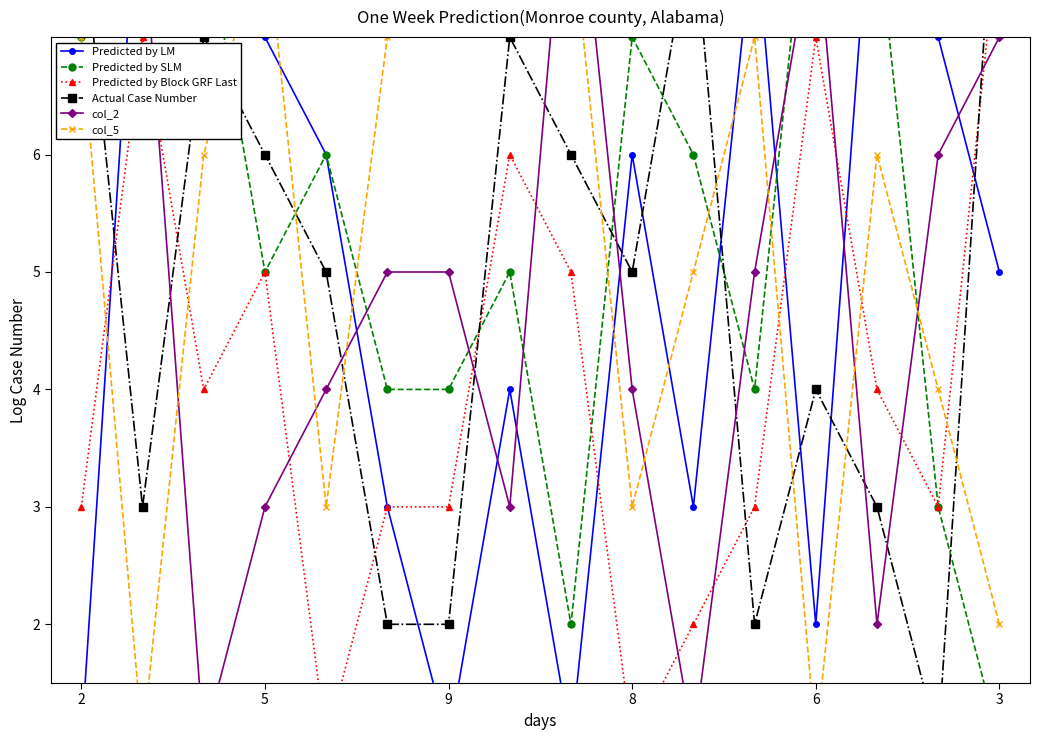

Count the number of data series in this chart.

6